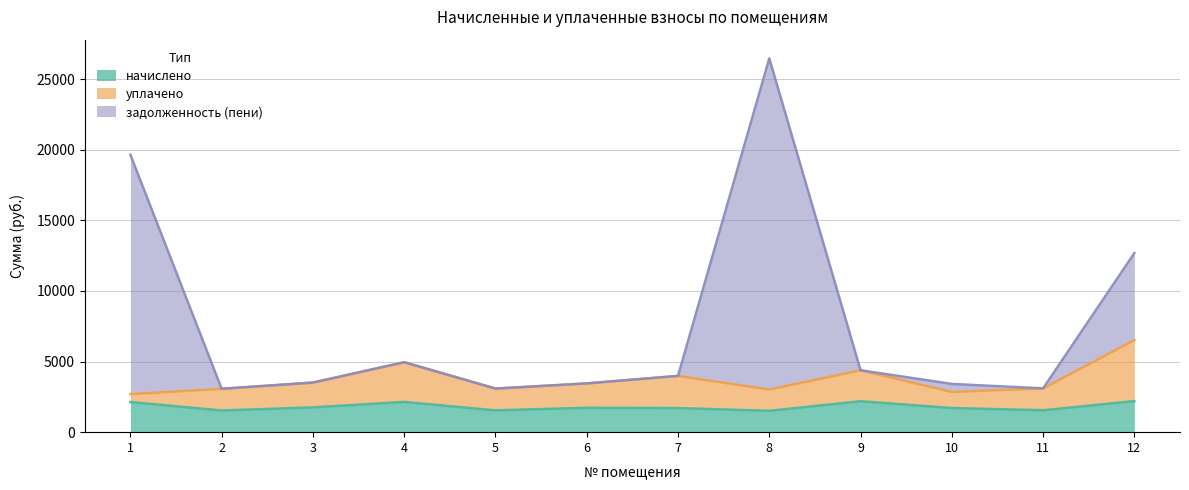

Does the chart display data point markers on the line(s)?

No